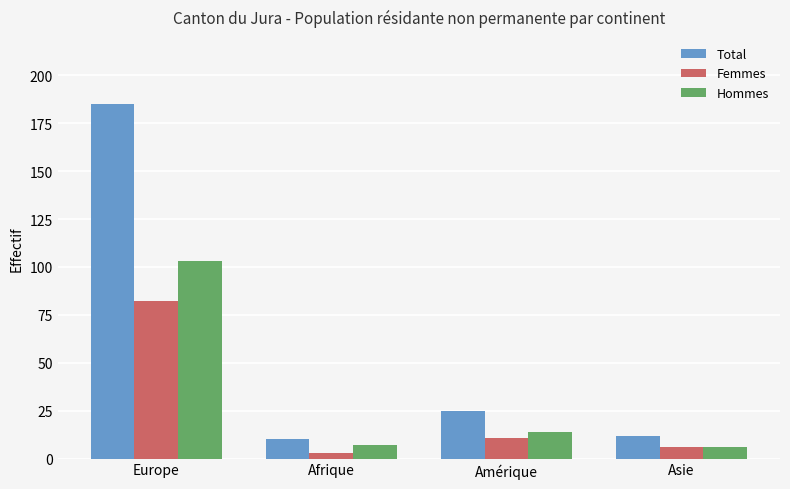

Rank the series by their average value, from highest to lowest.

Total, Hommes, Femmes